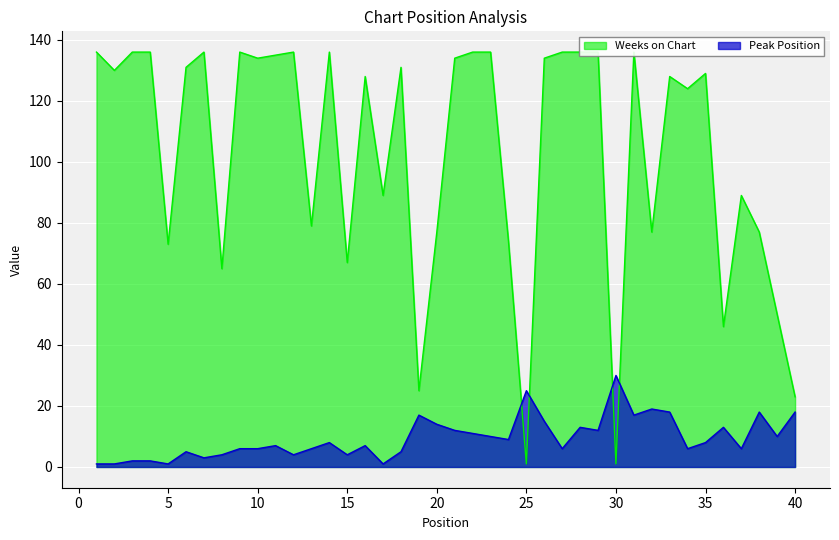

True or false: Peak Position has a value of 1 at 4.

False